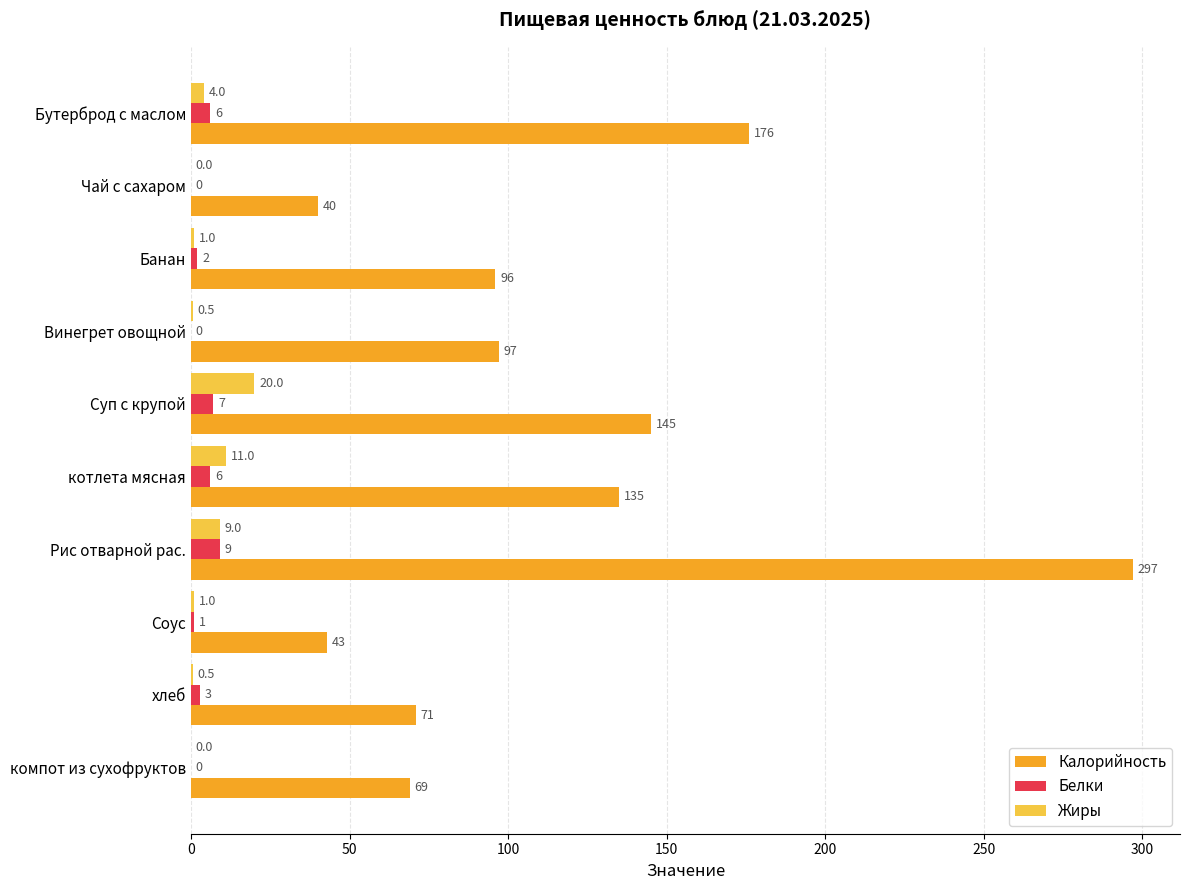

At which label does Калорийность reach its peak?

Рис отварной рас.